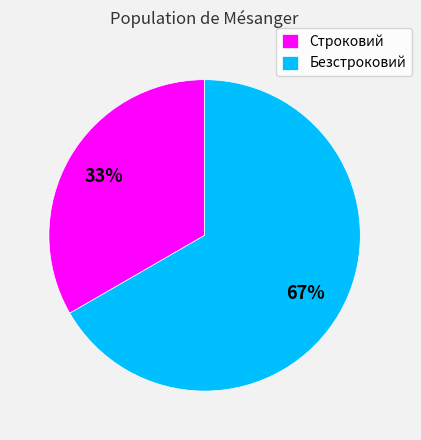

The Безстроковий slice represents 67% of the pie. True or false?

True